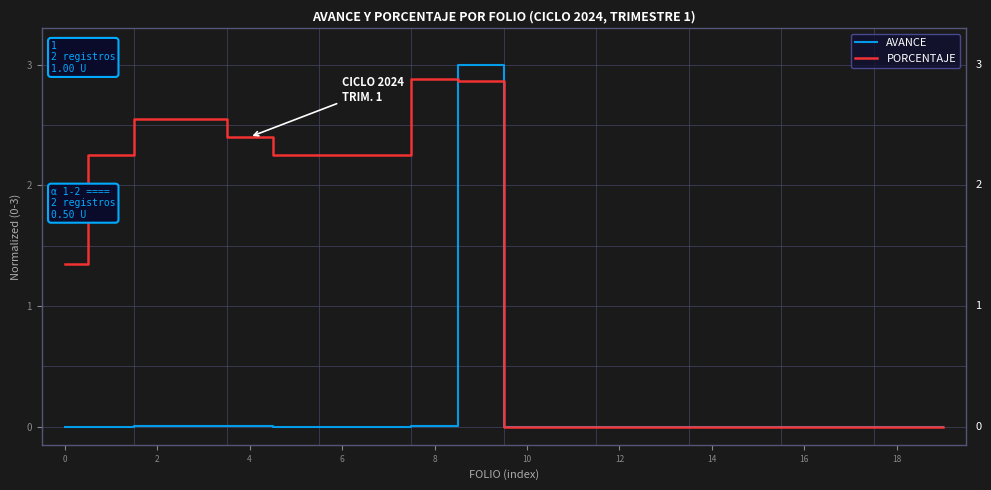

How many lines are shown in the chart?

2